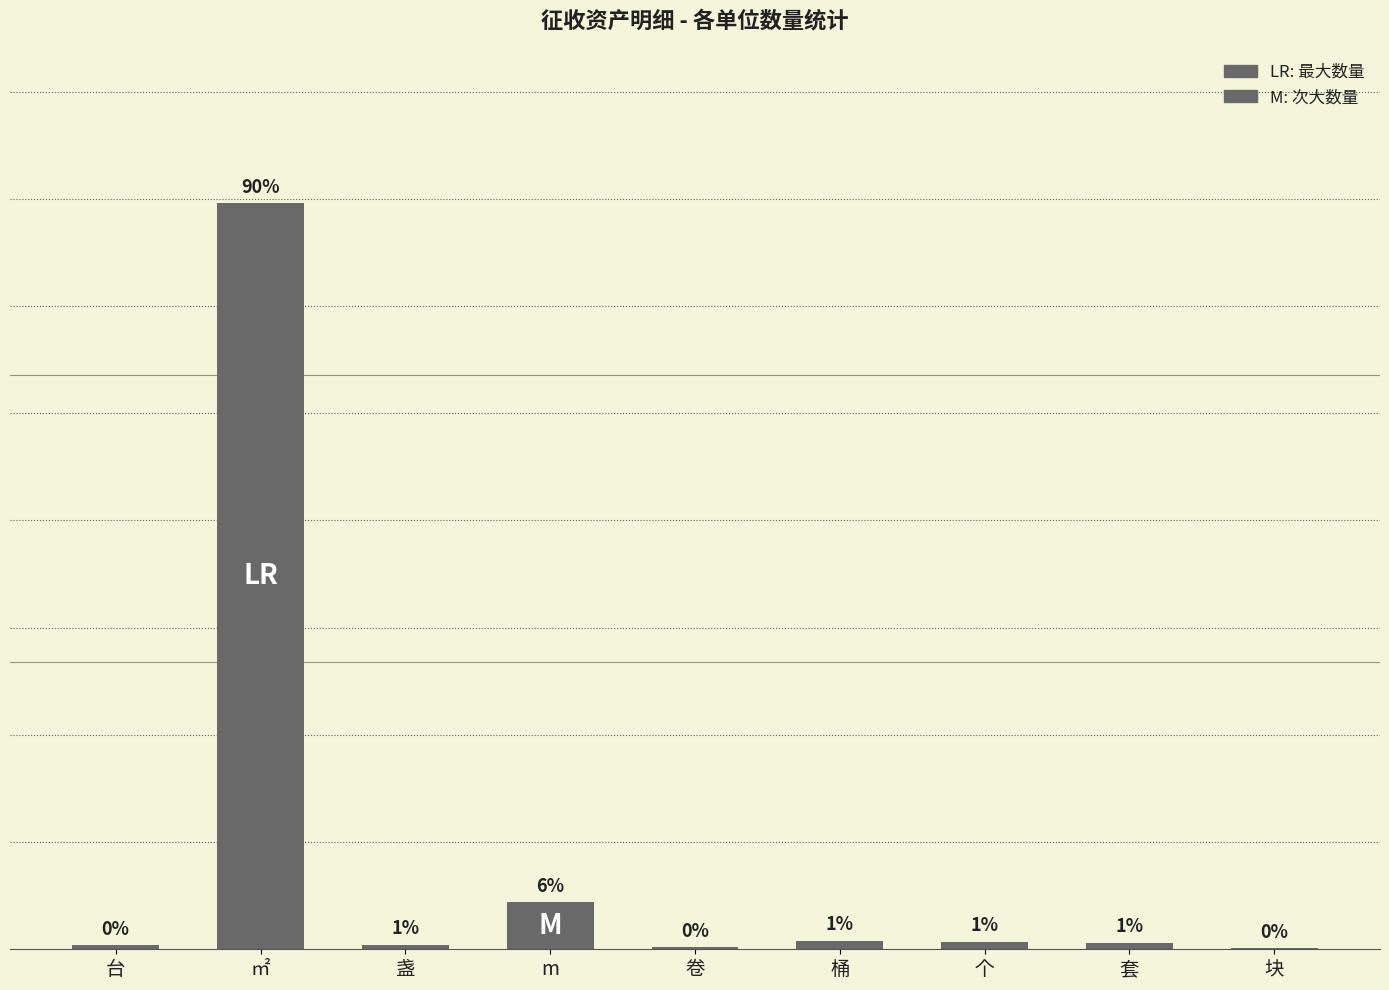

What position from the left is 卷?

5